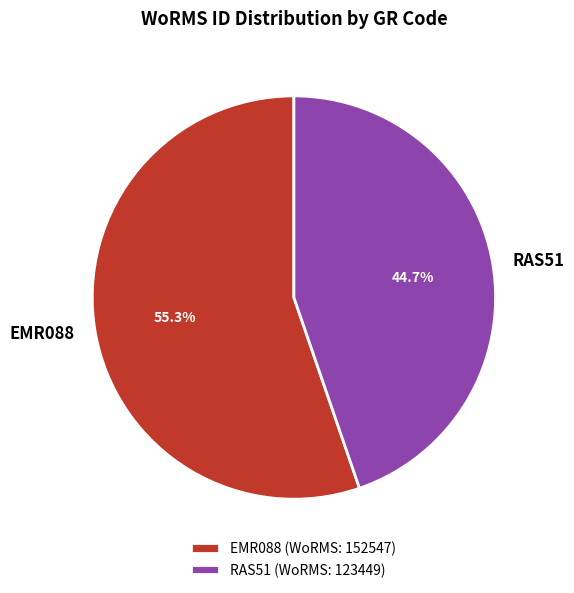

To the nearest percent, what is the difference between the largest and smallest slice percentages?

11%